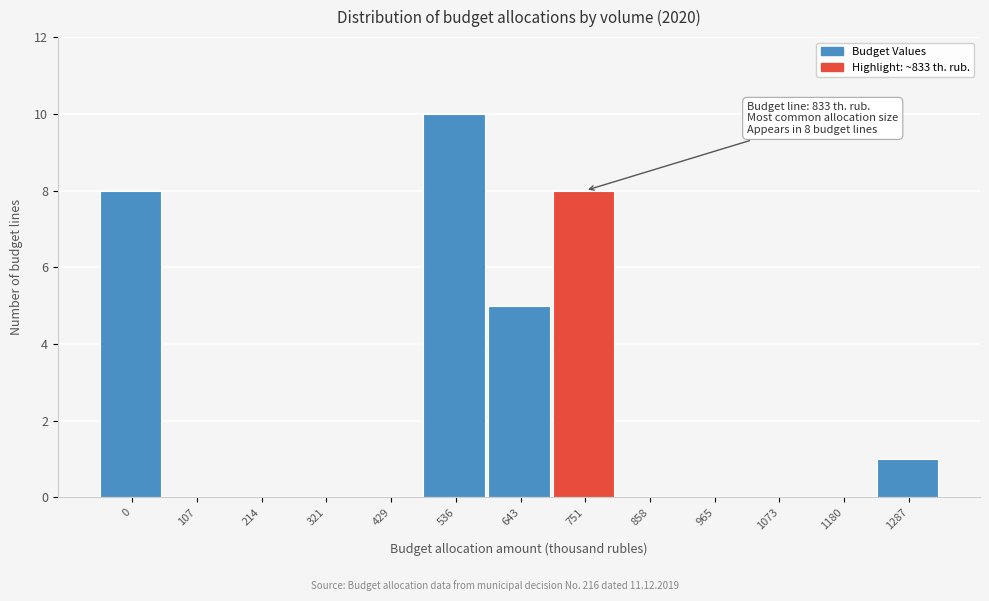

Reading right to left, extract all data points from this chart.

1287=1	1180=0	1073=0	965=0	858=0	751=8	643=5	536=10	429=0	321=0	214=0	107=0	0=8